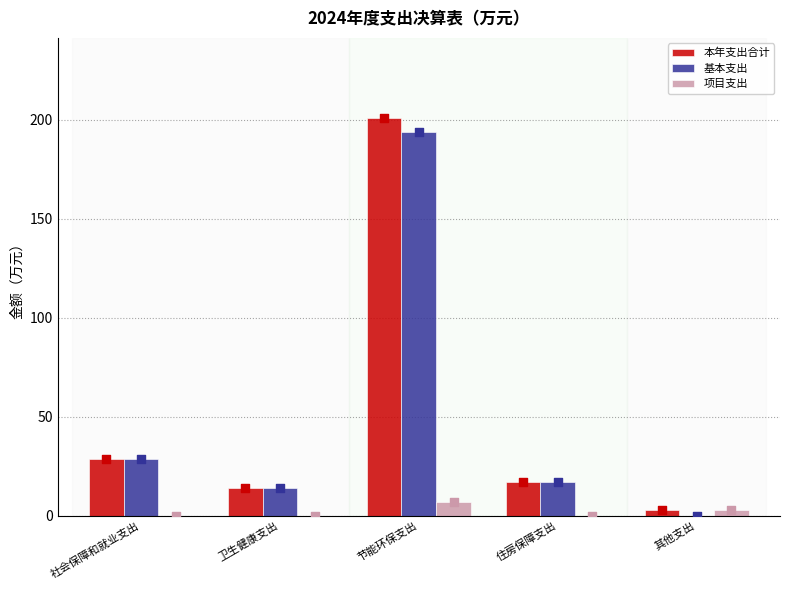

What is the total value across all series at 其他支出?

5.7